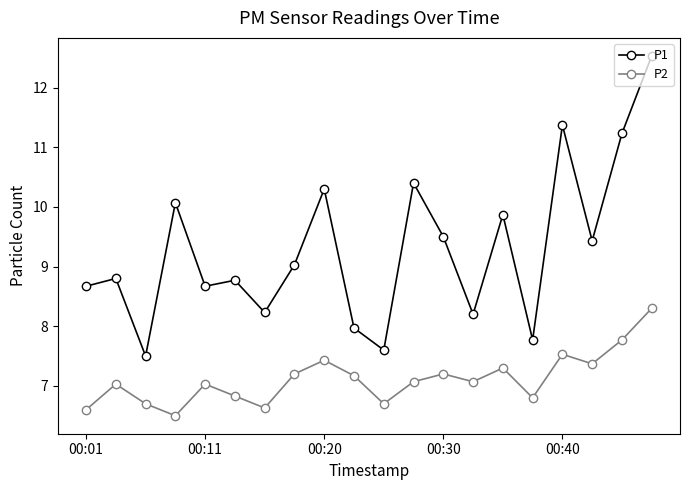

List the series in order of their overall mean, lowest first.

P2, P1